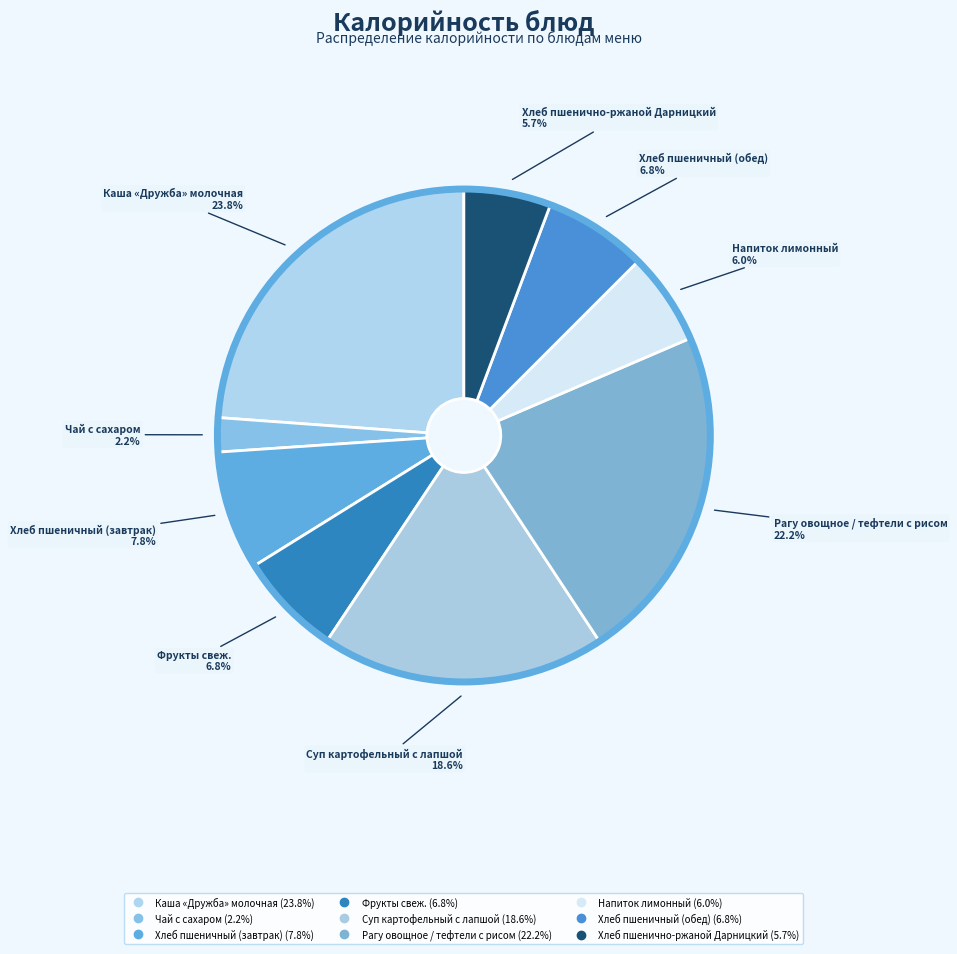

What percentage is the Чай с сахаром slice, to the nearest percent?

2%